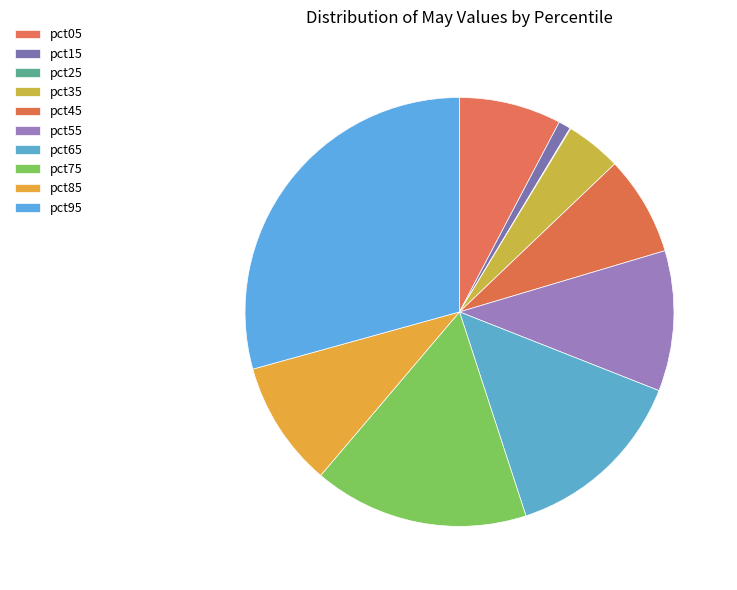

Does any single category account for the majority?

No